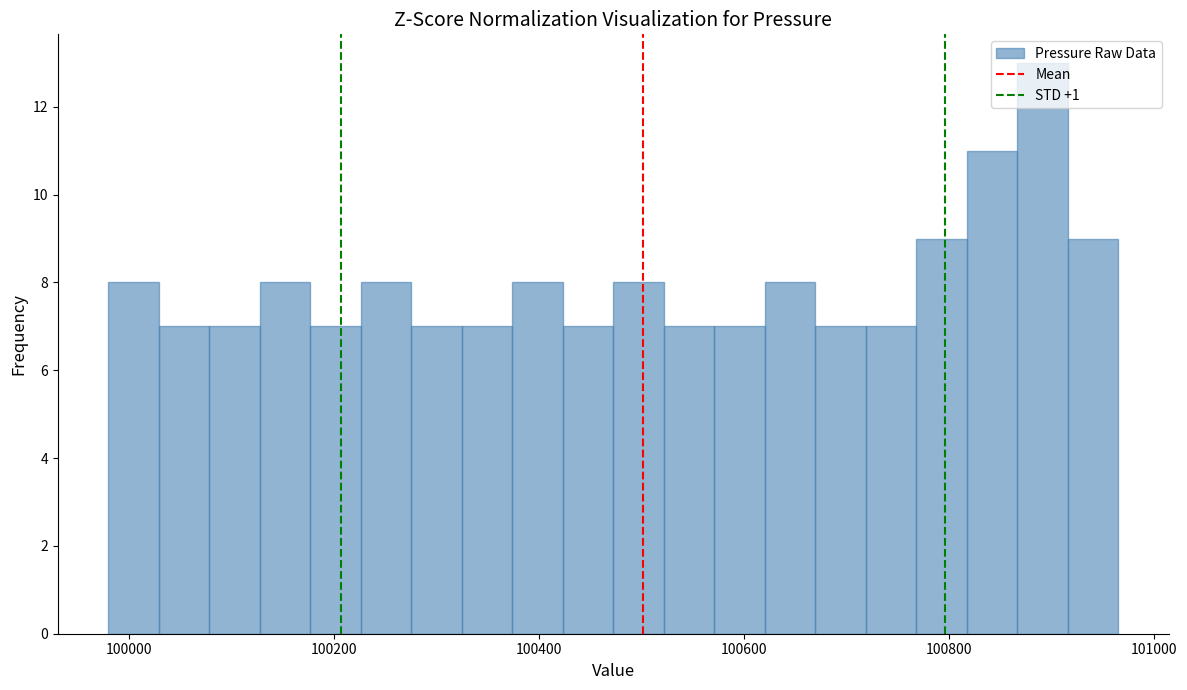

Read against the x-axis, roughly where is the centre of the tallest bar?

100900